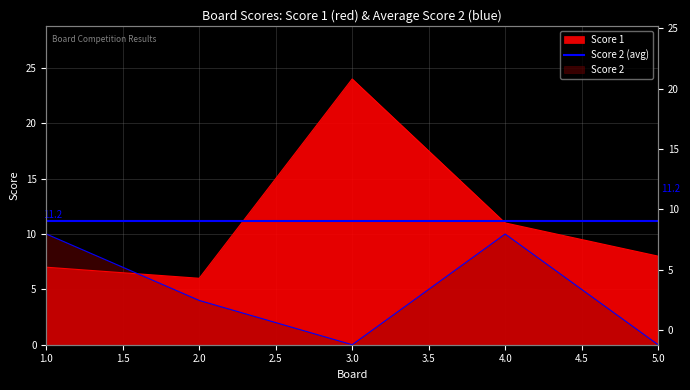

What is the total value across all series at 2?

10